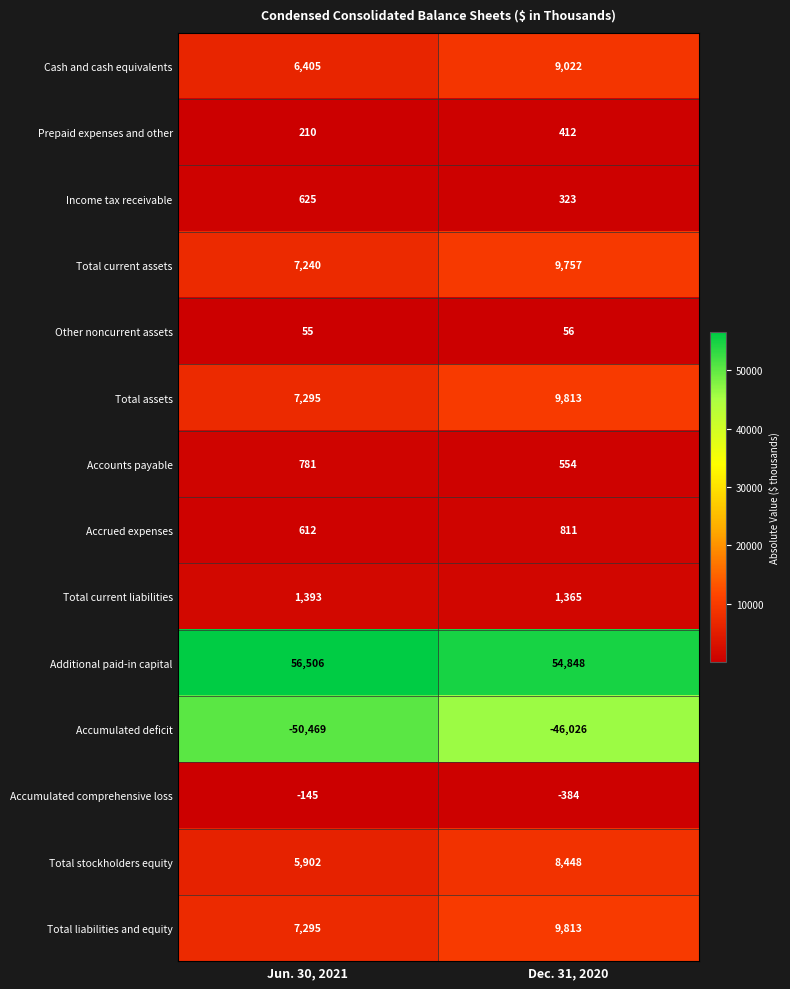

What is the difference between the highest and lowest values at Jun. 30, 2021?

106975